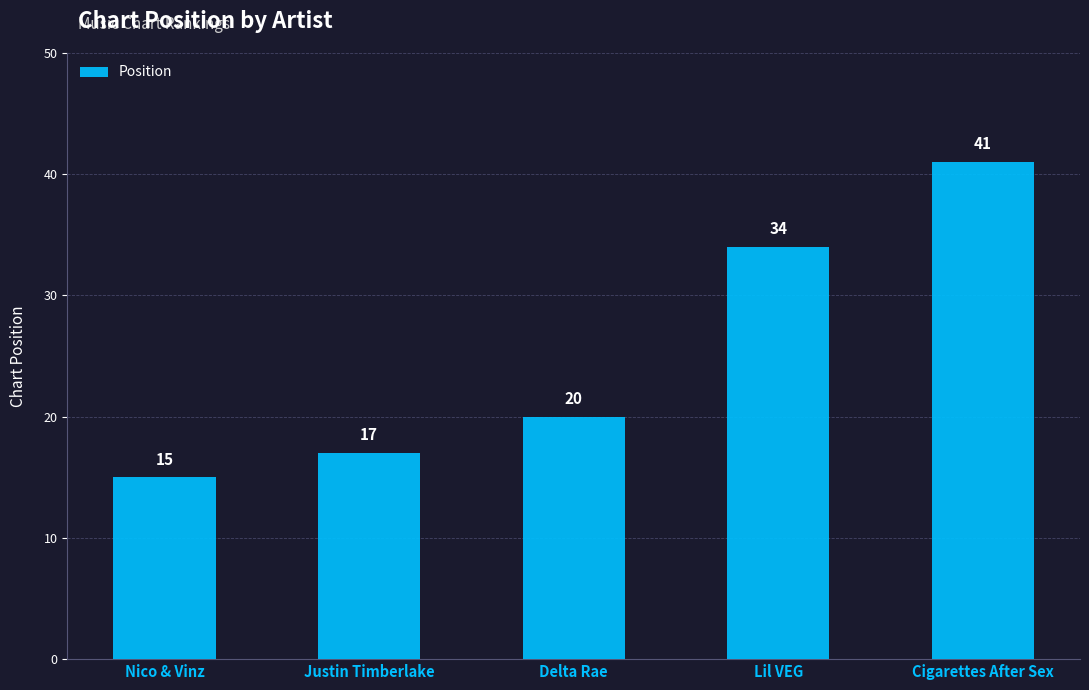

True or false: the data shows 41 at Cigarettes After Sex.

True